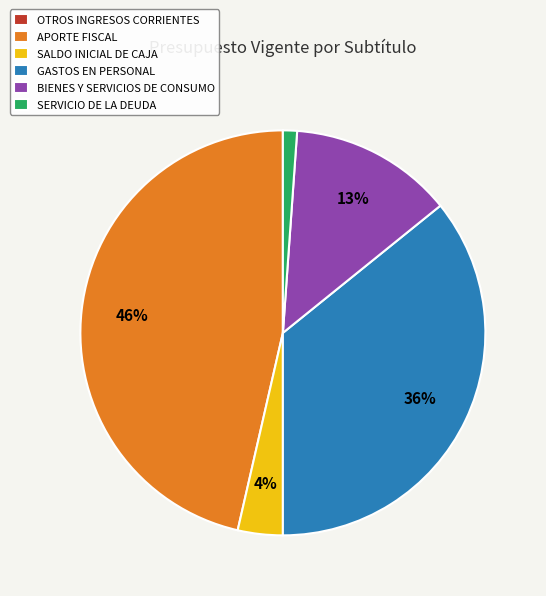

To the nearest percent, what is the combined percentage of BIENES Y SERVICIOS DE CONSUMO and SALDO INICIAL DE CAJA?

17%